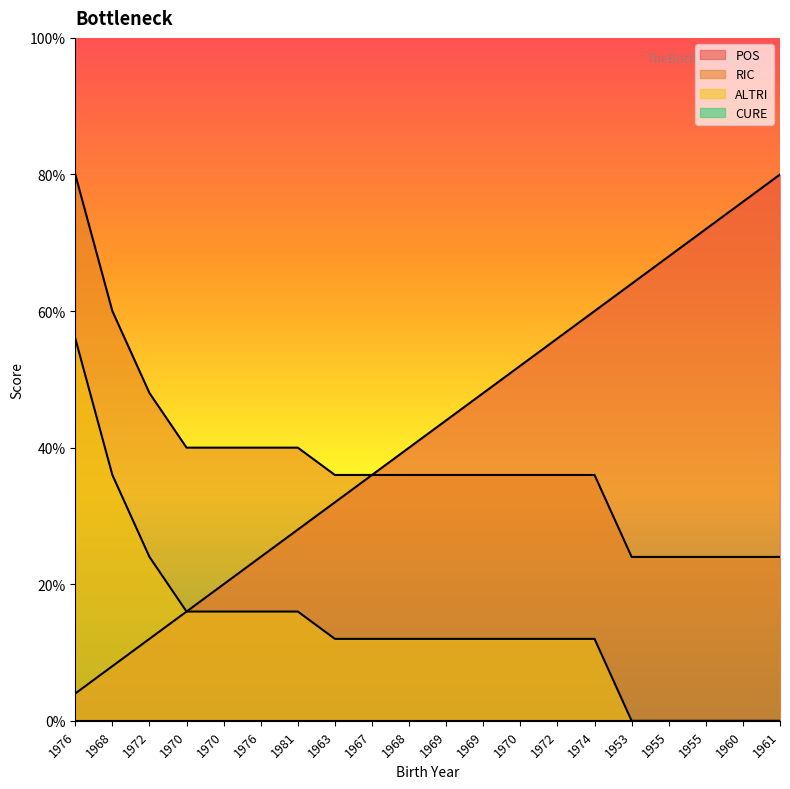

Does the chart display data point markers on the line(s)?

No